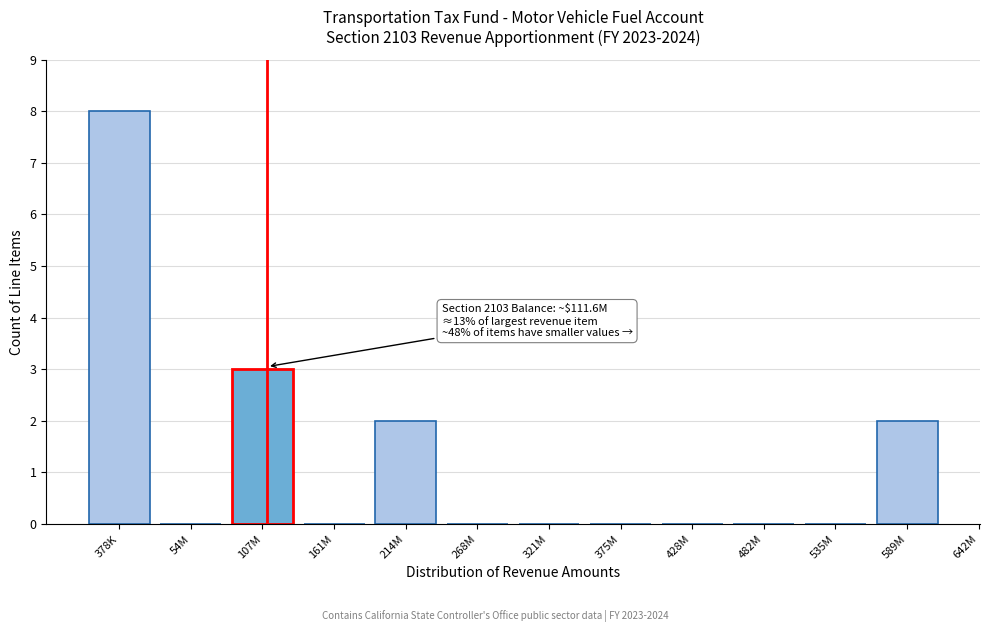

Reading left to right, what are all the values shown in this chart?

378K=8	54M=0	107M=3	161M=0	214M=2	268M=0	321M=0	375M=0	428M=0	482M=0	535M=0	589M=2